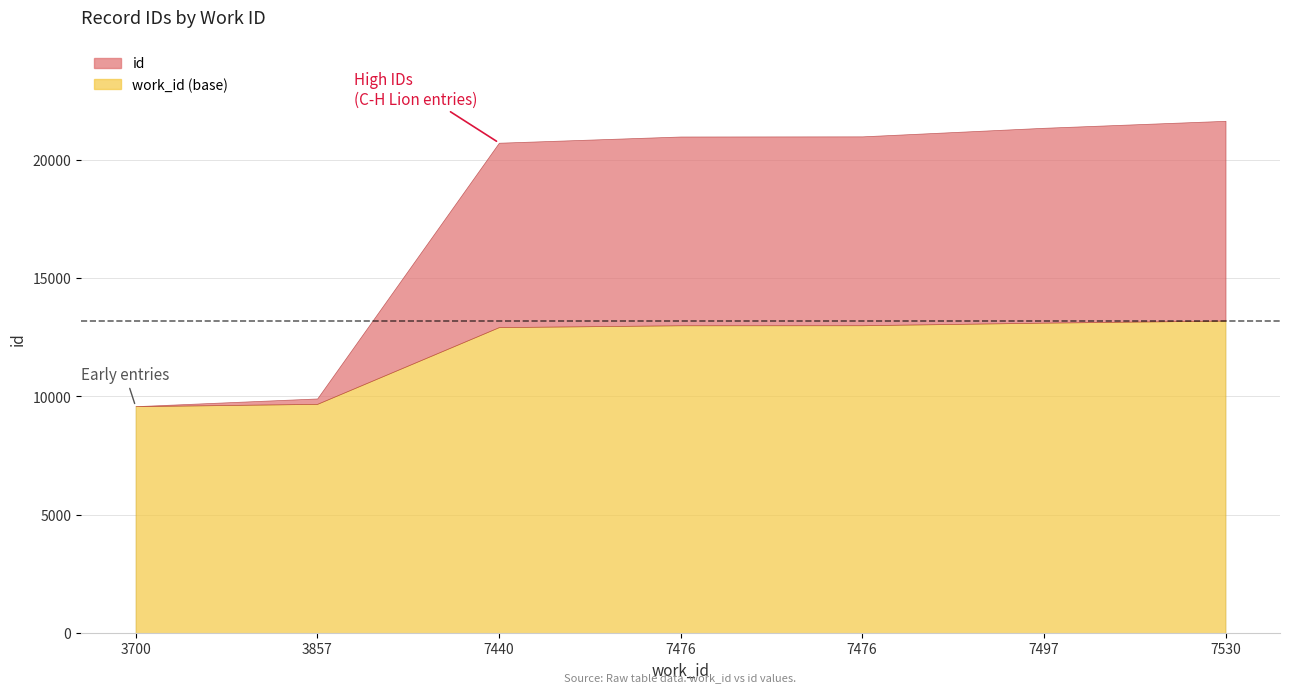

What is the change in value from 3700 to 7476?

+11402